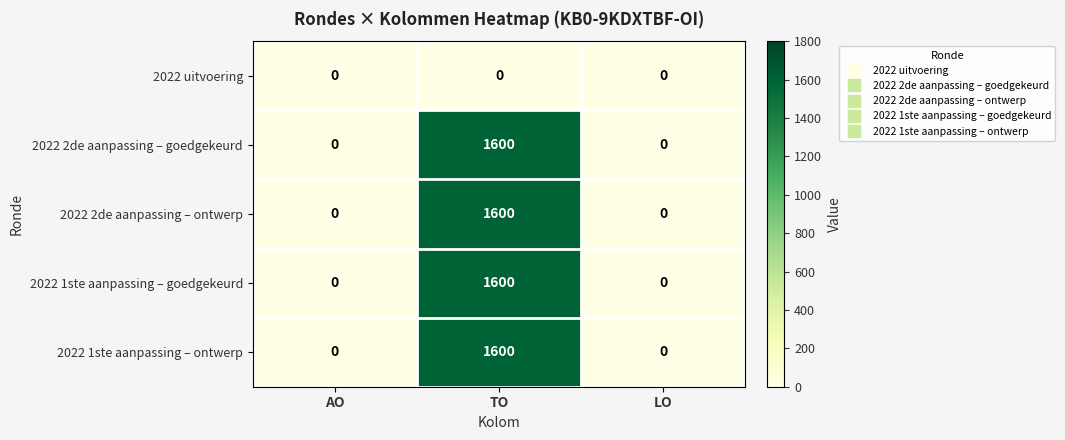

What is the difference between the maximum and minimum values in the 2022 1ste aanpassing – ontwerp series?

1600